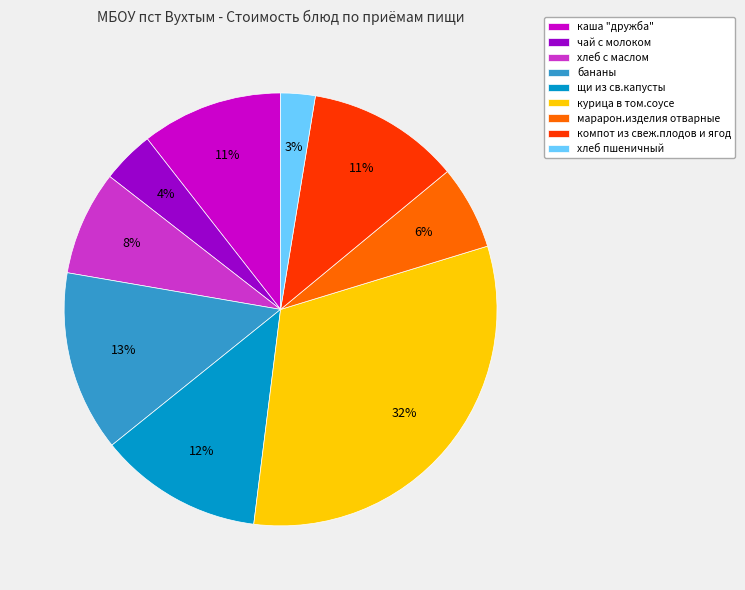

To the nearest percent, what is the average slice percentage?

11%